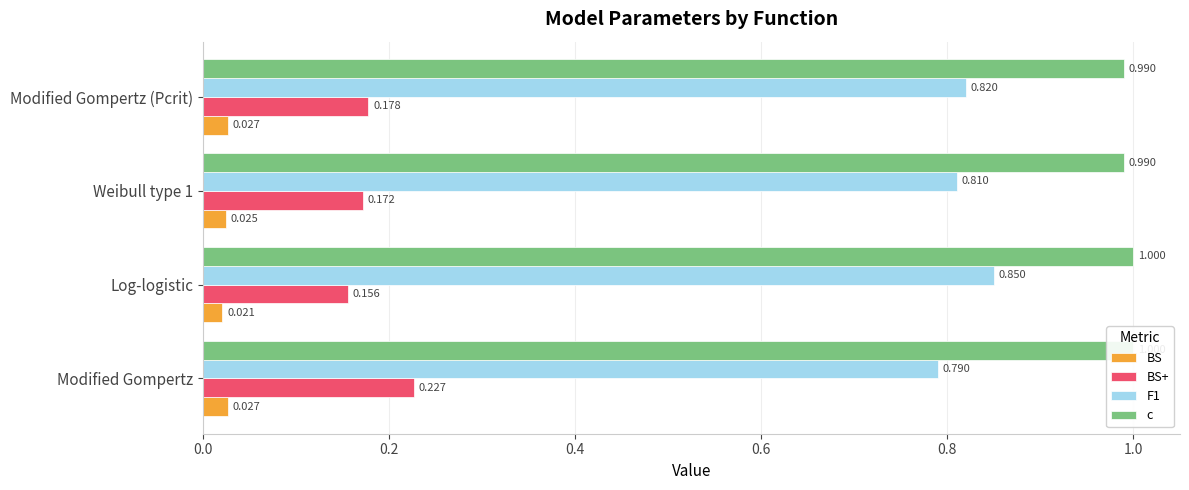

Is it true that BS equals 0.0 at Modified Gompertz (Pcrit)?

False